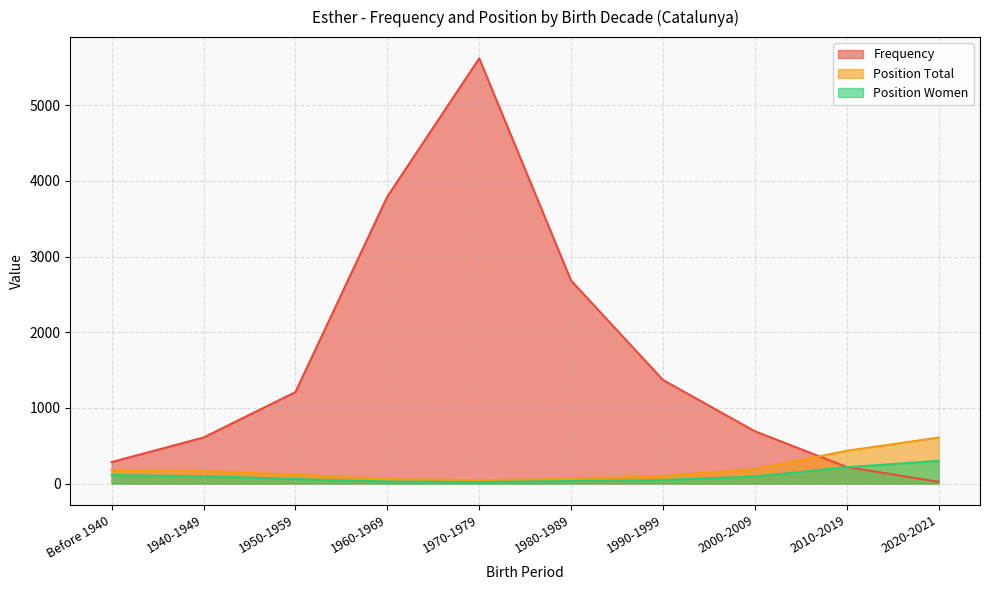

The Position Total series shows 118 at 1950-1959. True or false?

True